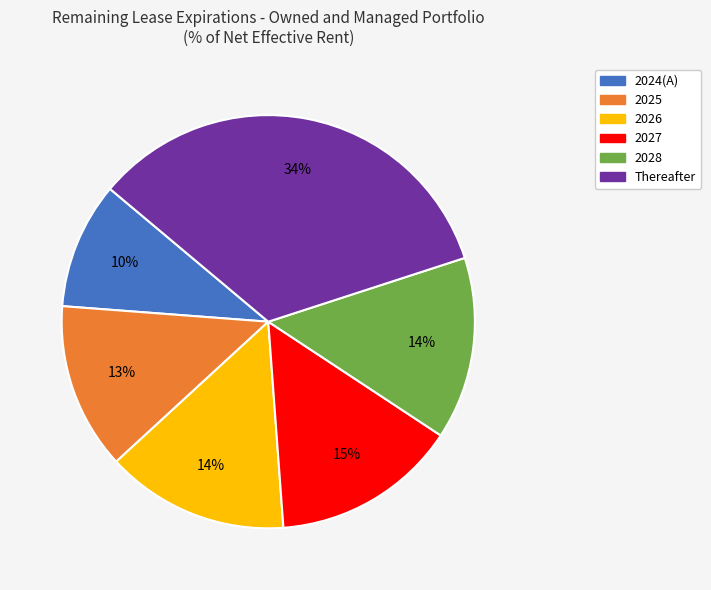

True or false: 2024(A) accounts for 1% of the total.

False